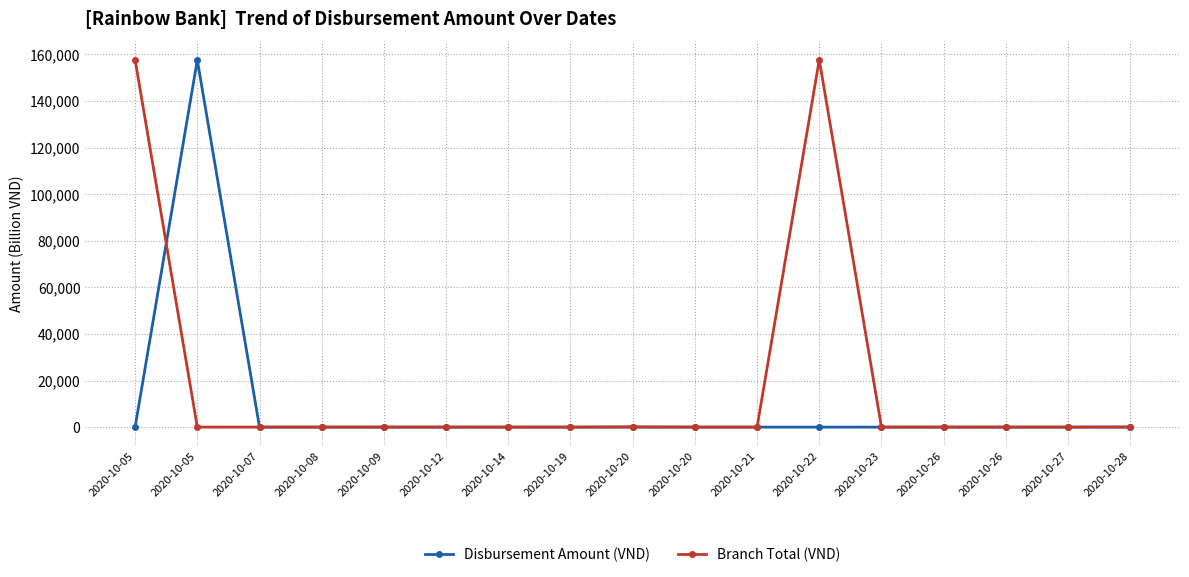

Read the Branch Total (VND) value at 2020-10-12.

5.7